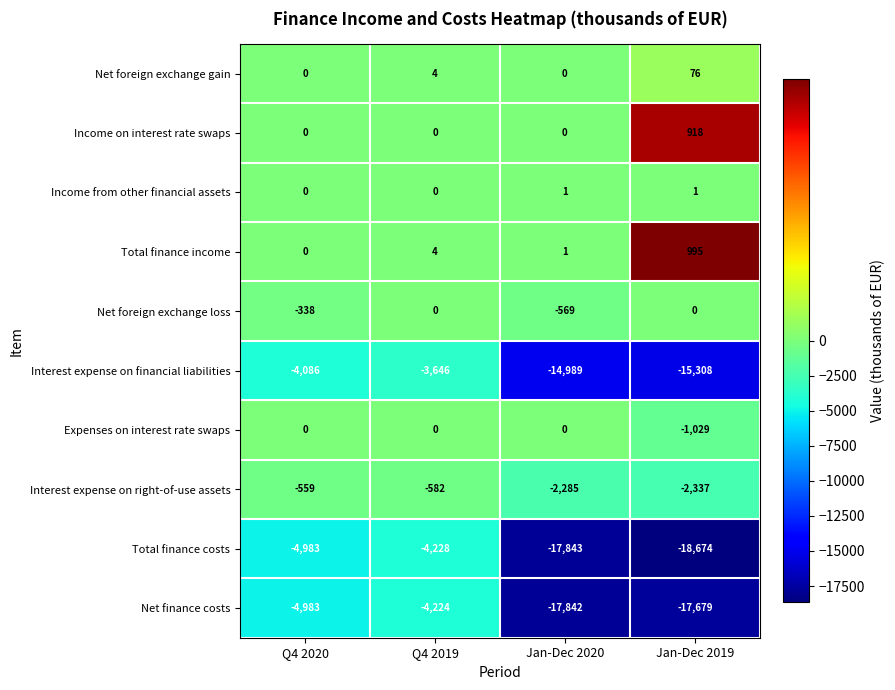

What is the lowest value of the Net foreign exchange loss series?

-569